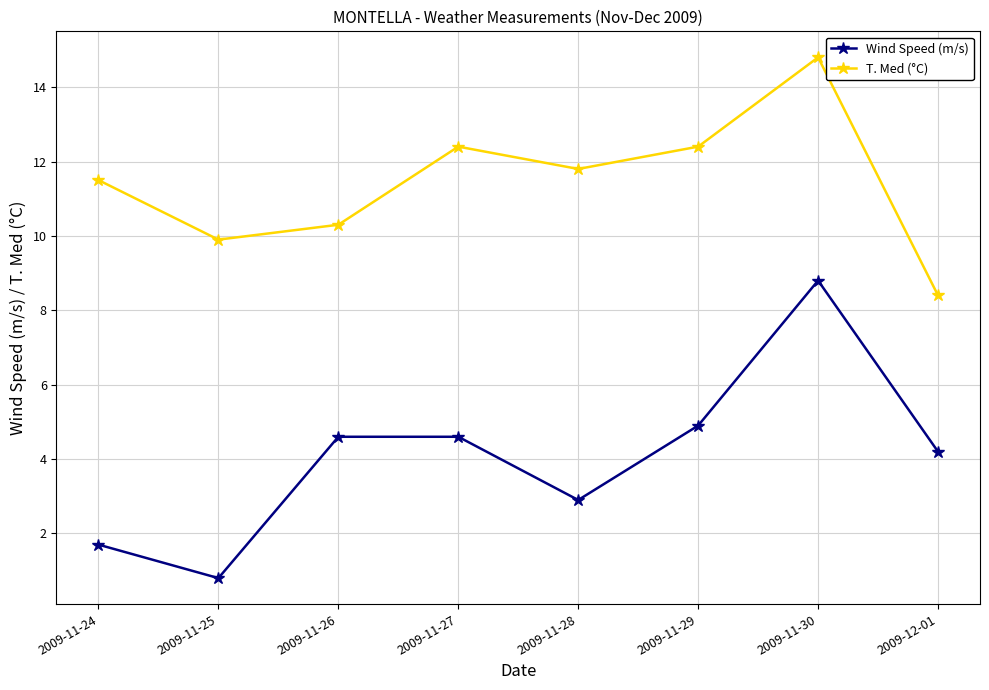

True or false: T. Med (°C) and Wind Speed (m/s) cross at least once.

False